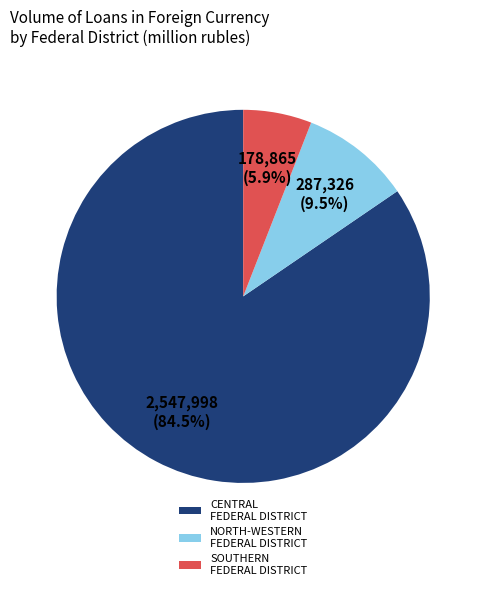

Is CENTRAL FEDERAL DISTRICT the majority of the pie?

Yes